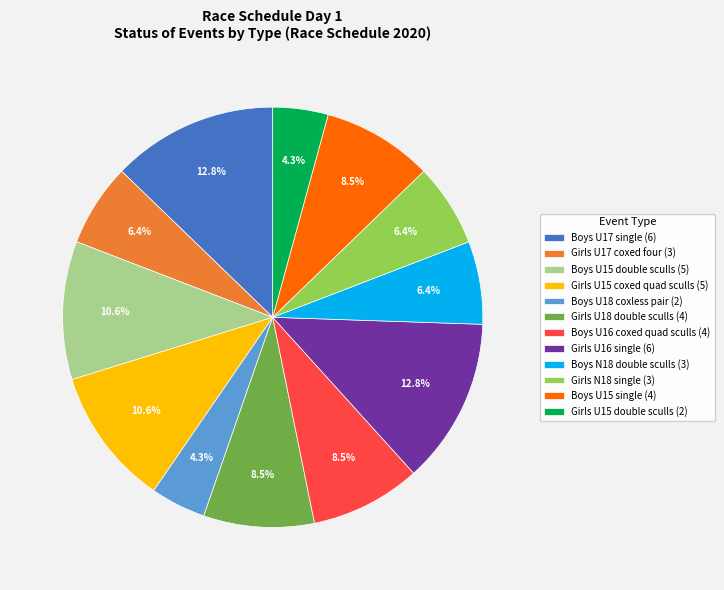

Between Girls U17 coxed four (3) and Girls U16 single (6), which is larger?

Girls U16 single (6)